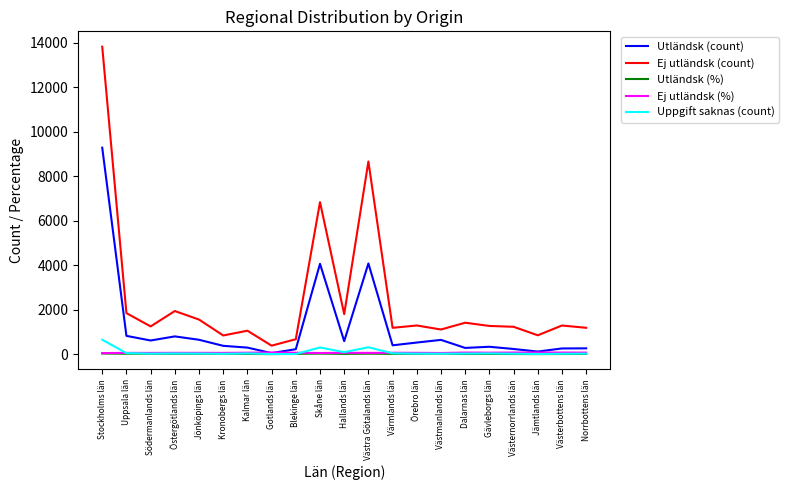

What is the difference between the Ej utländsk (%) values at Jönköpings län and Örebro län?

0.3